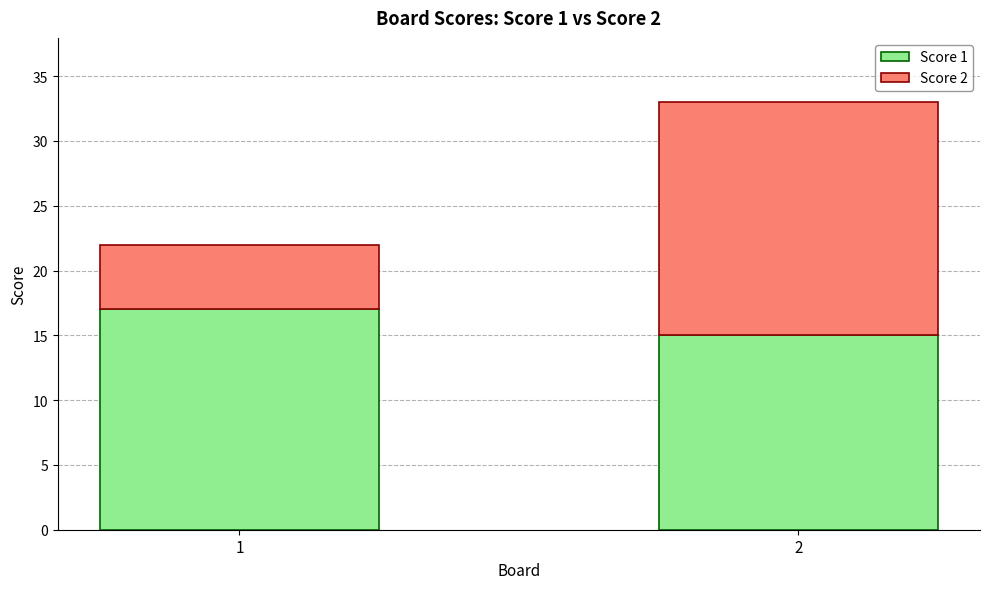

Reading left to right, transcribe the values for Score 1.

17	15